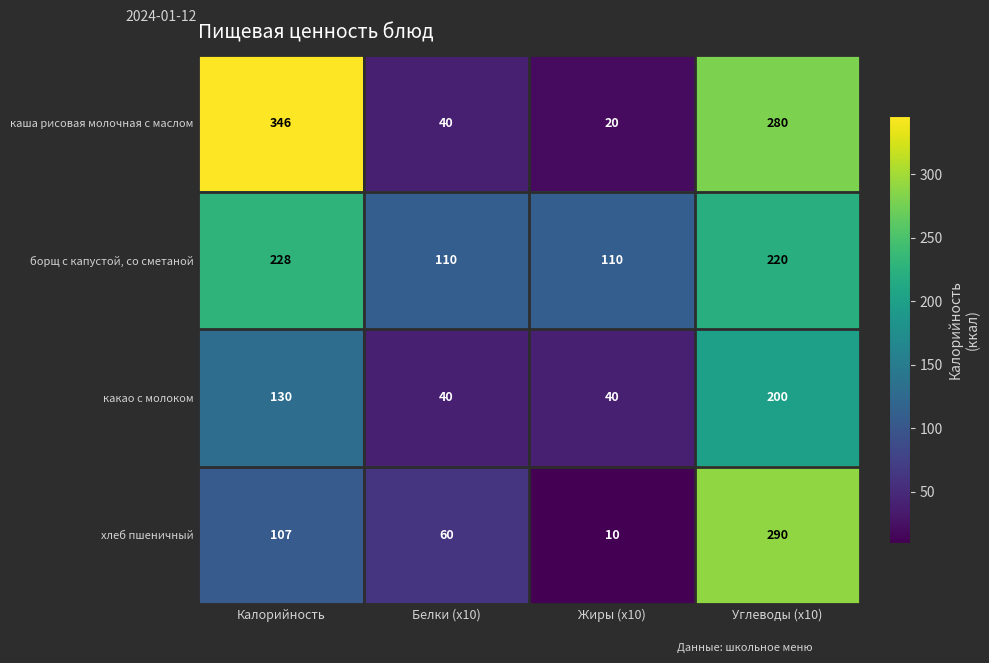

Read the хлеб пшеничный value at Калорийность.

107